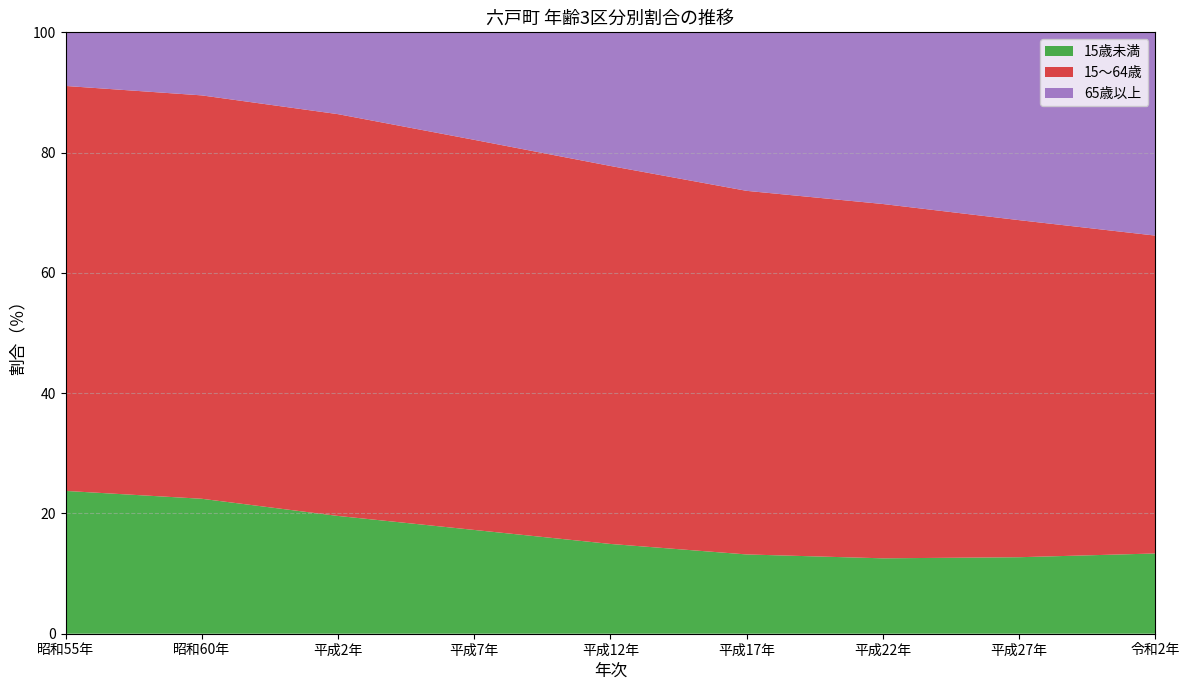

Reading right to left, what are all the values shown in this chart?

15歳未満: 令和2年=13.3	平成27年=12.7	平成22年=12.5	平成17年=13.2	平成12年=14.9	平成7年=17.3	平成2年=19.6	昭和60年=22.4	昭和55年=23.7
15～64歳: 令和2年=52.9	平成27年=56.0	平成22年=58.9	平成17年=60.5	平成12年=62.9	平成7年=64.9	平成2年=66.8	昭和60年=67.1	昭和55年=67.3
65歳以上: 令和2年=33.8	平成27年=31.2	平成22年=28.5	平成17年=26.4	平成12年=22.2	平成7年=17.9	平成2年=13.6	昭和60年=10.5	昭和55年=8.9